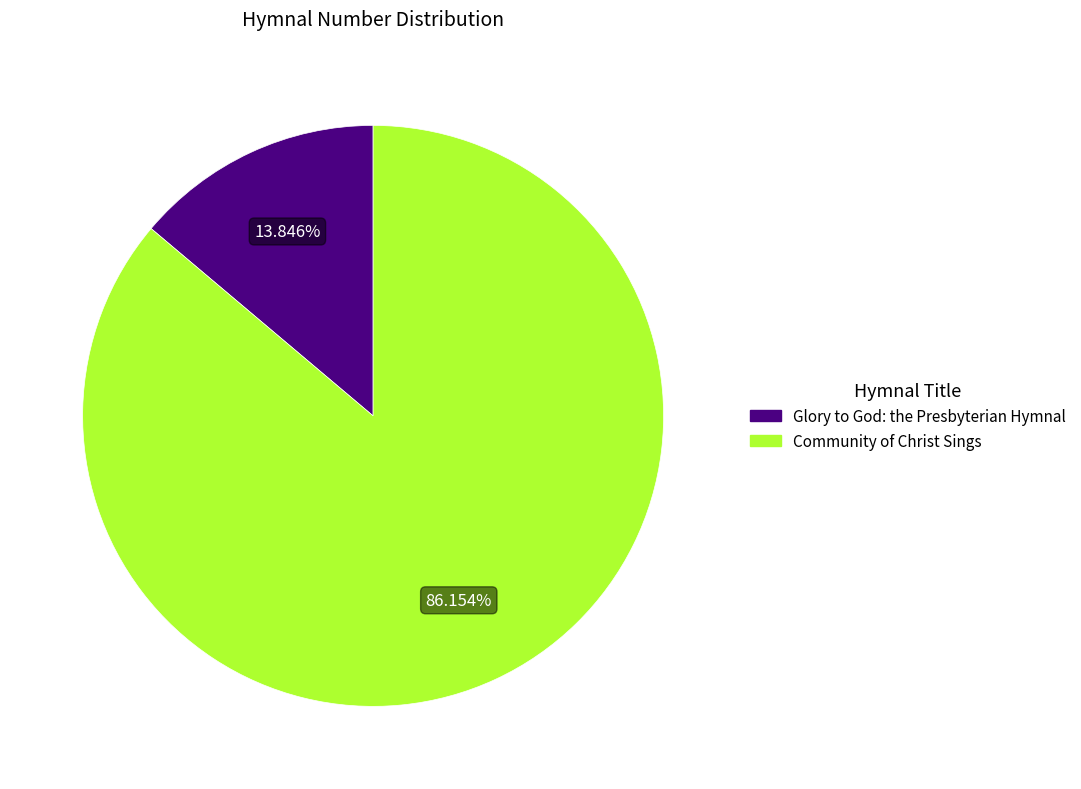

Which slice is the largest?

Community of Christ Sings